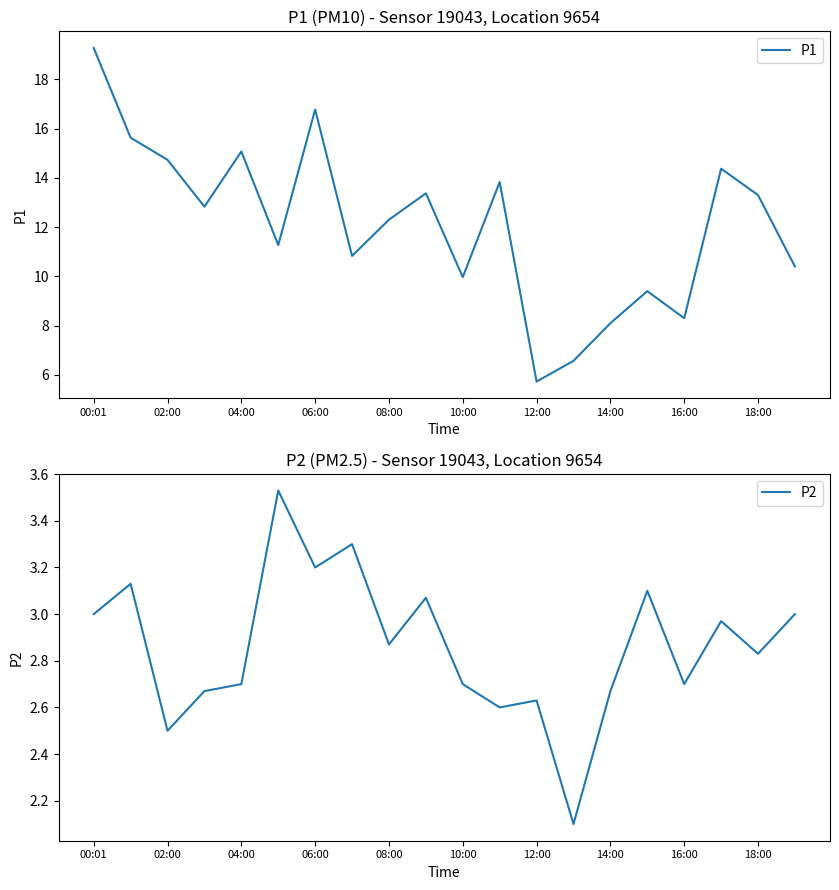

At which label does P1 first exceed 12?

00:01